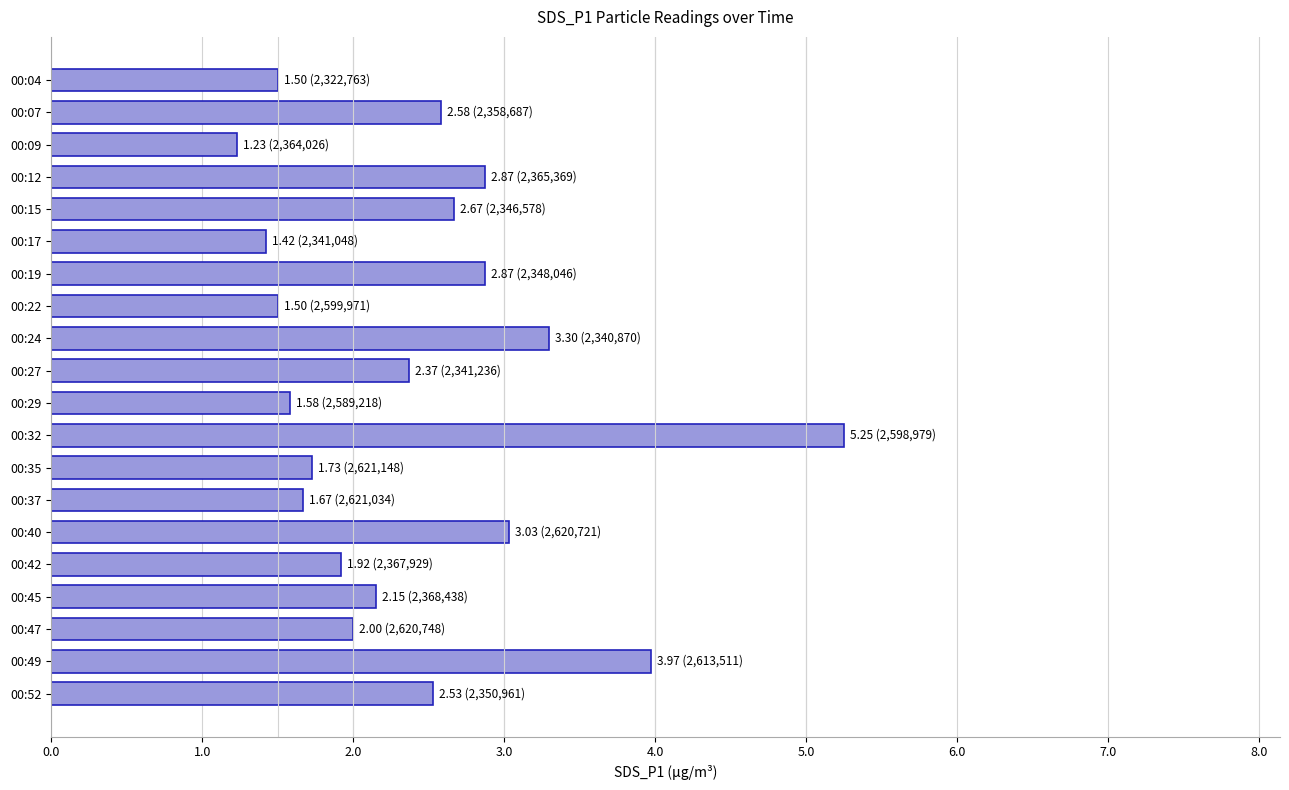

What is the sum of all values?

48.1